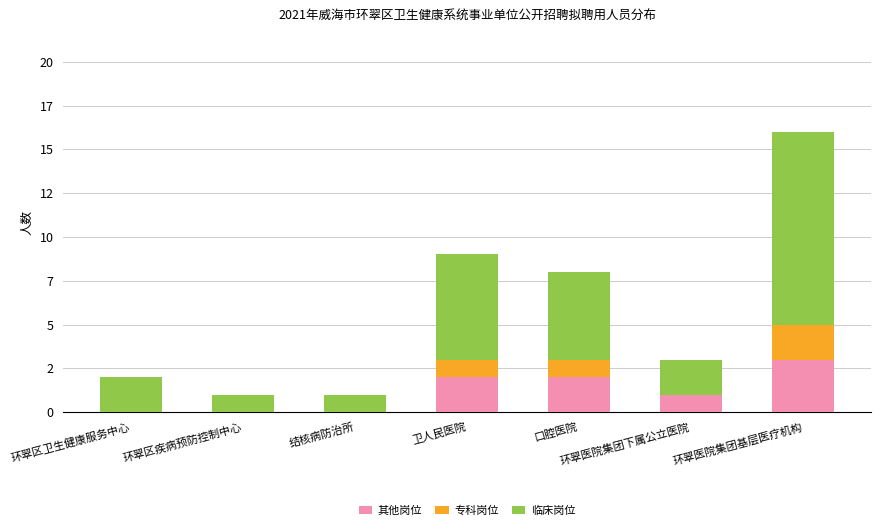

What is the average value of the 专科岗位 series?

1